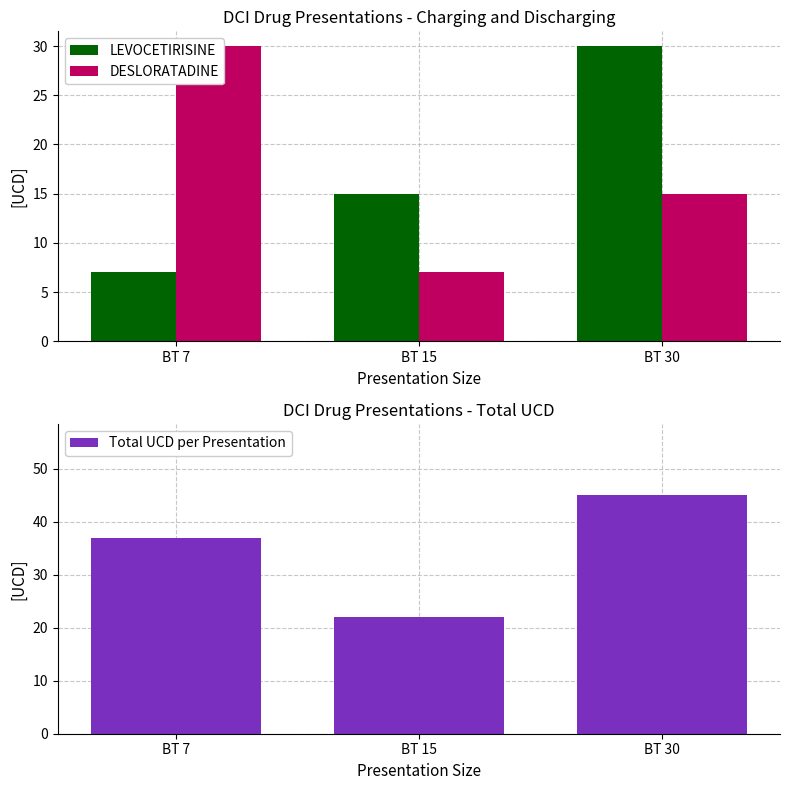

At which label does LEVOCETIRISINE first exceed 15?

BT 30